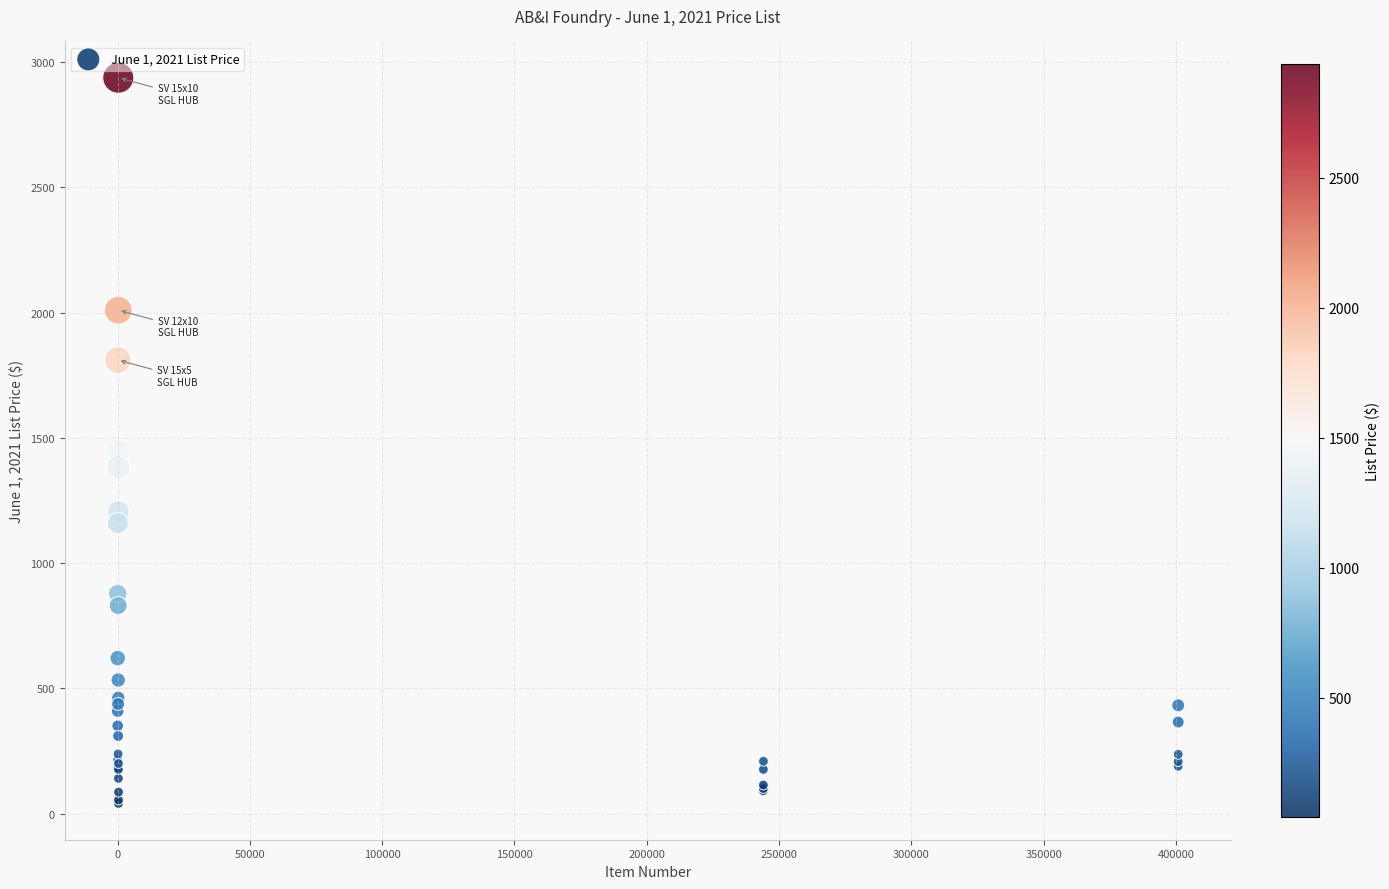

What Y value in the scatter plot is closest to 1489?

1448.4